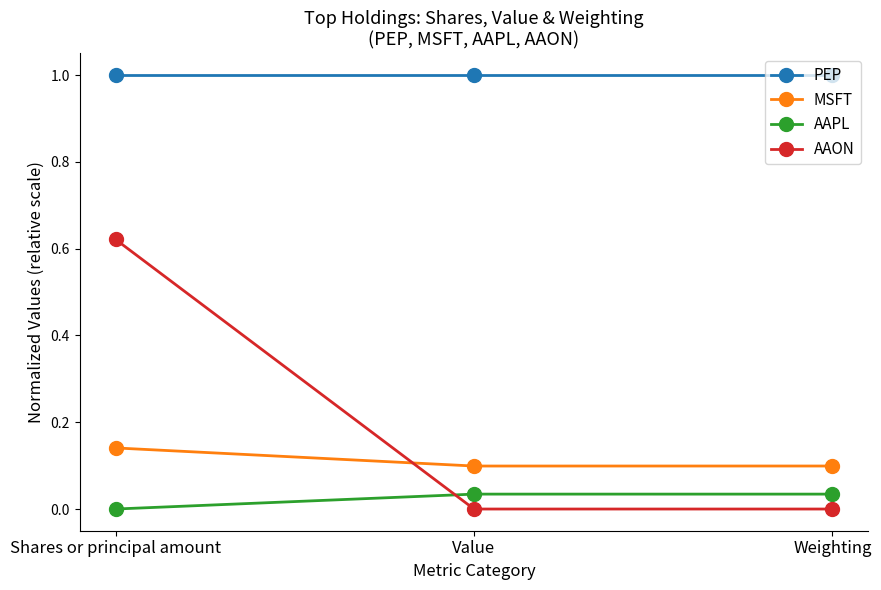

What is the sum of the PEP values at Value and Weighting?

2.0